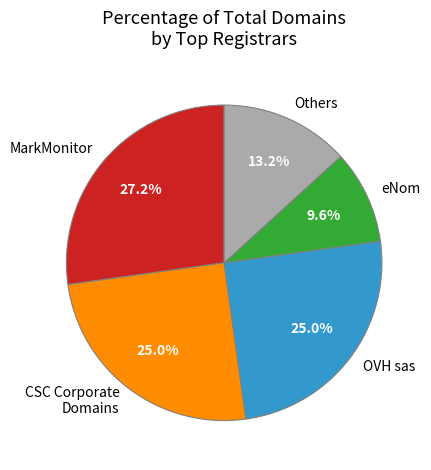

Which slice is the largest?

MarkMonitor